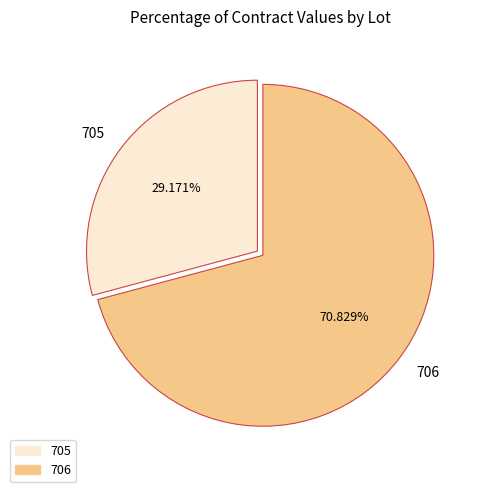

To the nearest percent, what is the difference between the largest and smallest slice percentages?

42%